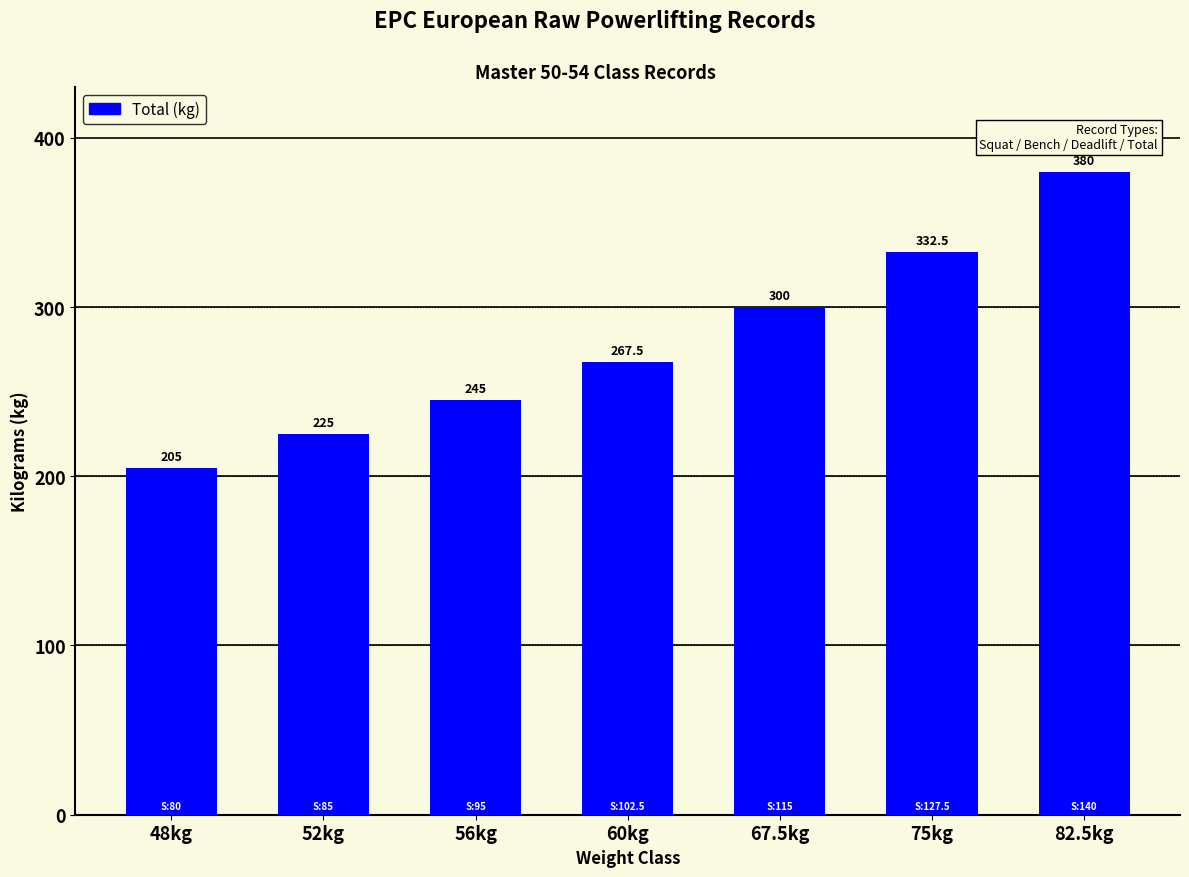

Approximately how many times larger is the value at 82.5kg compared to 48kg?

1.9